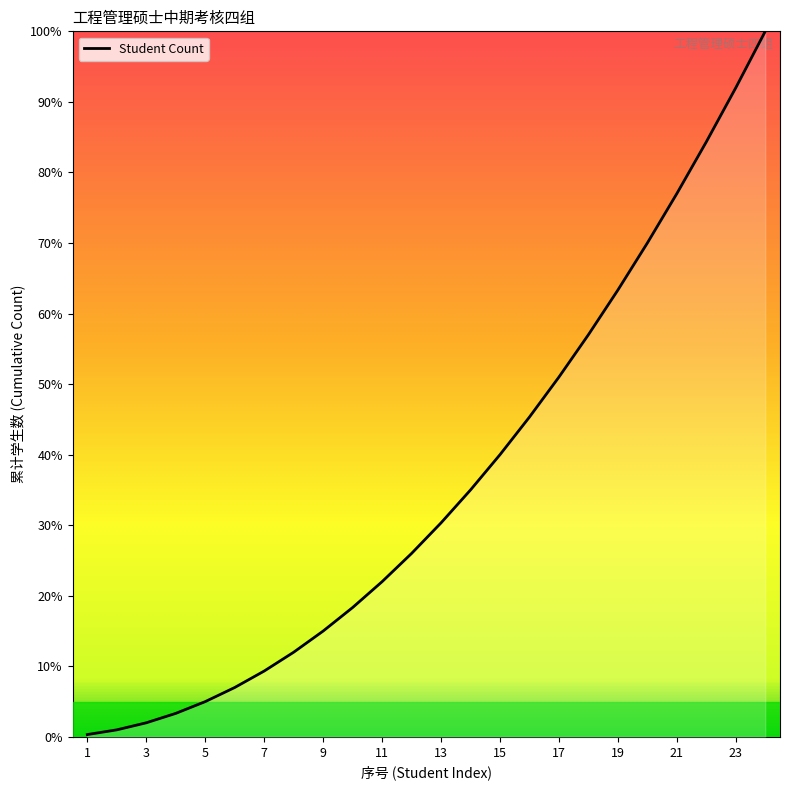

What is the greatest value displayed?

100.0